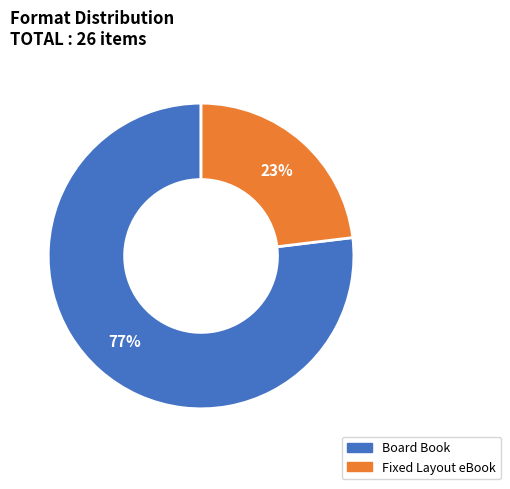

What is the smallest slice in the pie chart?

Fixed Layout eBook